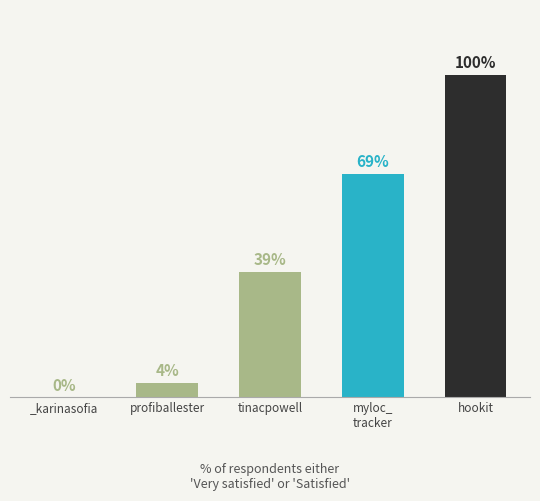

Are the bars horizontal?

No